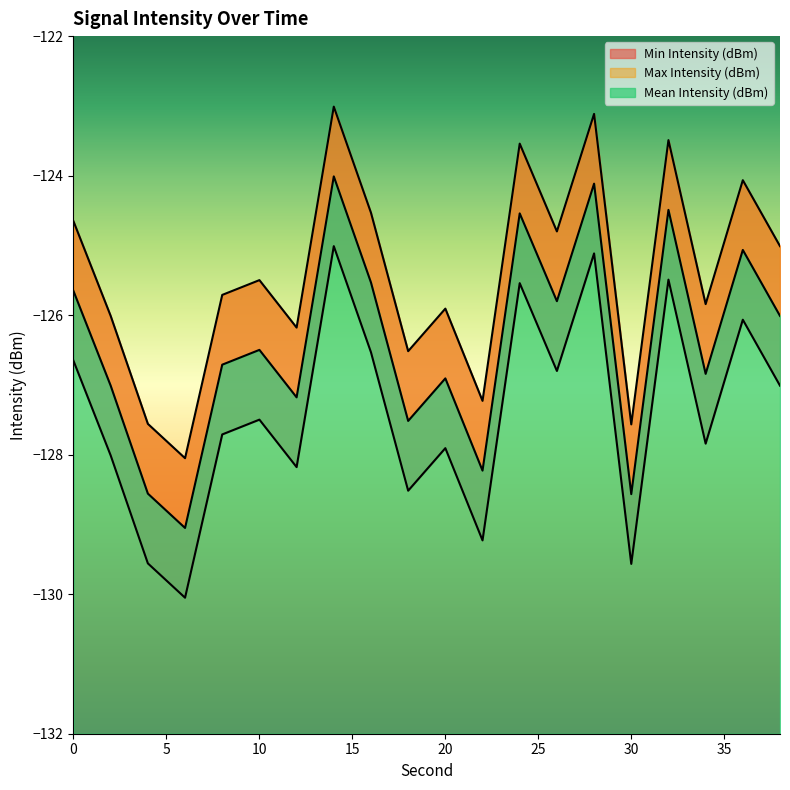

List the series in order of their overall mean, highest first.

Max Intensity (dBm), Mean Intensity (dBm), Min Intensity (dBm)